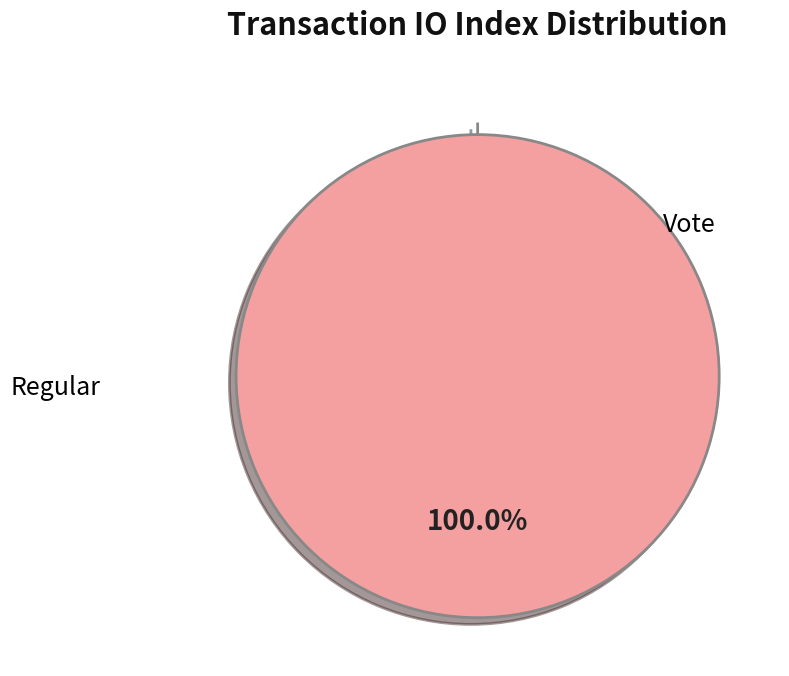

To the nearest percent, what is the difference between the largest and smallest slice percentages?

100%